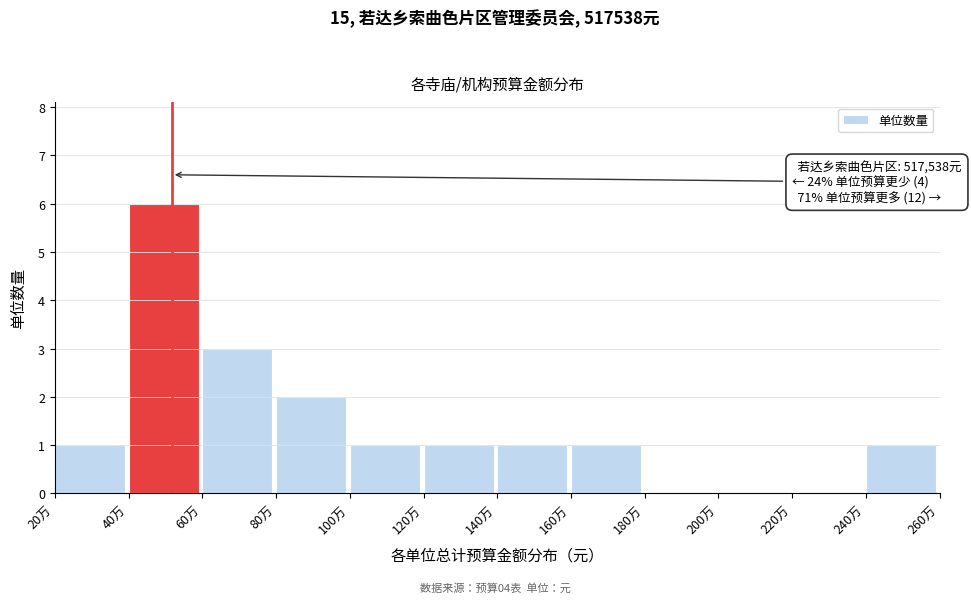

Reading left to right, extract all data points from this chart.

20万=1	40万=6	60万=3	80万=2	100万=1	120万=1	140万=1	160万=1	180万=0	200万=0	220万=0	240万=1